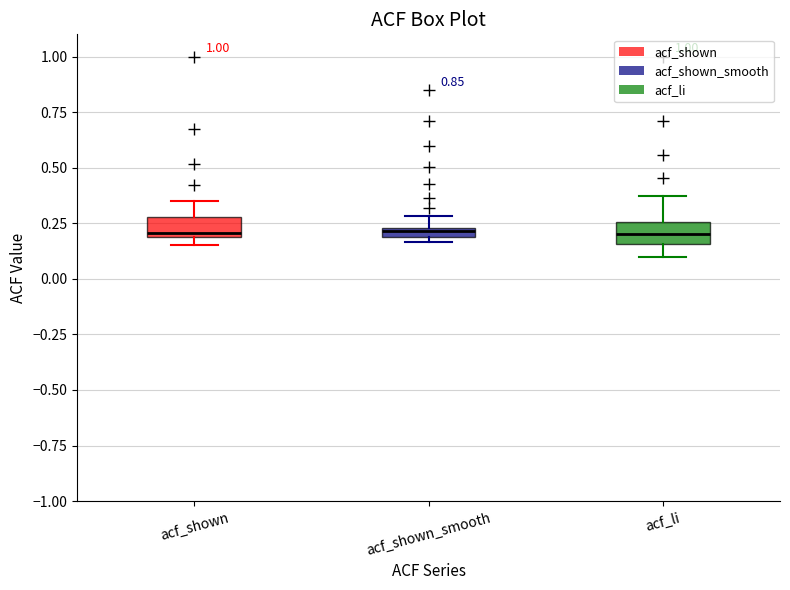

Where does the upper whisker of the box for acf_li end on the y-axis? The values are not printed on the chart, so give them approximately, as read against the axis.

0.35